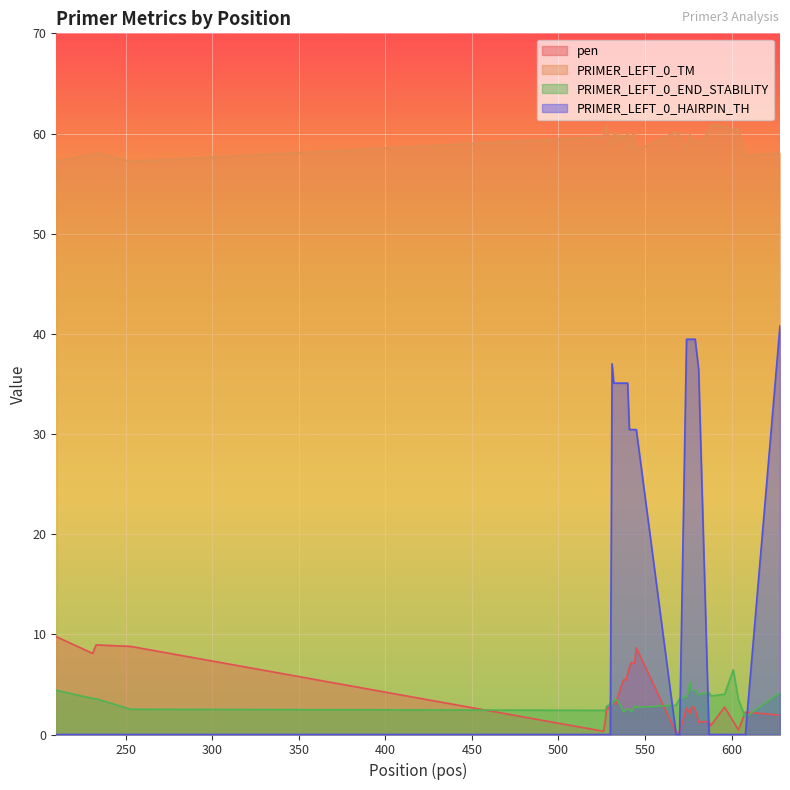

Reading left to right, extract all data points from this chart.

pen: 210=9.8	231=8.1	233=8.9	253=8.8	526=0.3	527=1.3	528=2.8	529=2.6	530=3.2	531=3.2	532=3.1	533=3.0	534=3.6	535=4.1	536=4.7	537=5.2	538=5.5	539=5.4	540=6.1	541=6.7	542=7.2	543=7.1	544=7.1	545=8.7	568=0.2	570=0.2	574=2.6	575=2.4	576=2.1	577=2.8	578=2.8	579=2.5	581=1.2	587=1.3	588=0.9	596=2.7	601=1.3	604=0.5	608=2.2	628=1.9
PRIMER_LEFT_0_TM: 210=57.2	231=57.9	233=58.1	253=57.2	526=59.7	527=60.3	528=60.8	529=59.4	530=58.8	531=58.8	532=60.1	533=60.0	534=59.4	535=59.9	536=59.3	537=59.8	538=59.5	539=59.6	540=60.1	541=58.3	542=58.8	543=59.9	544=59.9	545=58.3	568=60.2	570=59.8	574=58.4	575=59.6	576=59.9	577=59.2	578=59.2	579=59.5	581=58.8	587=60.3	588=60.9	596=60.7	601=60.3	604=60.5	608=57.8	628=58.1
PRIMER_LEFT_0_END_STABILITY: 210=4.4	231=3.6	233=3.6	253=2.5	526=2.4	527=2.4	528=2.8	529=2.9	530=2.8	531=3.2	532=3.4	533=3.5	534=3.4	535=3.2	536=2.8	537=2.4	538=2.3	539=2.5	540=2.5	541=2.5	542=2.3	543=2.4	544=2.8	545=2.7	568=2.9	570=3.6	574=3.7	575=4.2	576=5.2	577=4.4	578=4.4	579=4.4	581=4.0	587=4.2	588=3.9	596=4.0	601=6.5	604=3.5	608=1.7	628=4.2
PRIMER_LEFT_0_HAIRPIN_TH: 210=0.0	231=0.0	233=0.0	253=0.0	526=0.0	527=0.0	528=0.0	529=0.0	530=0.0	531=37.0	532=35.1	533=35.1	534=35.1	535=35.1	536=35.1	537=35.1	538=35.1	539=35.1	540=35.1	541=30.4	542=30.4	543=30.4	544=30.4	545=30.4	568=0.0	570=0.0	574=39.5	575=39.5	576=39.5	577=39.5	578=39.5	579=39.5	581=36.4	587=0.0	588=0.0	596=0.0	601=0.0	604=0.0	608=0.0	628=40.8